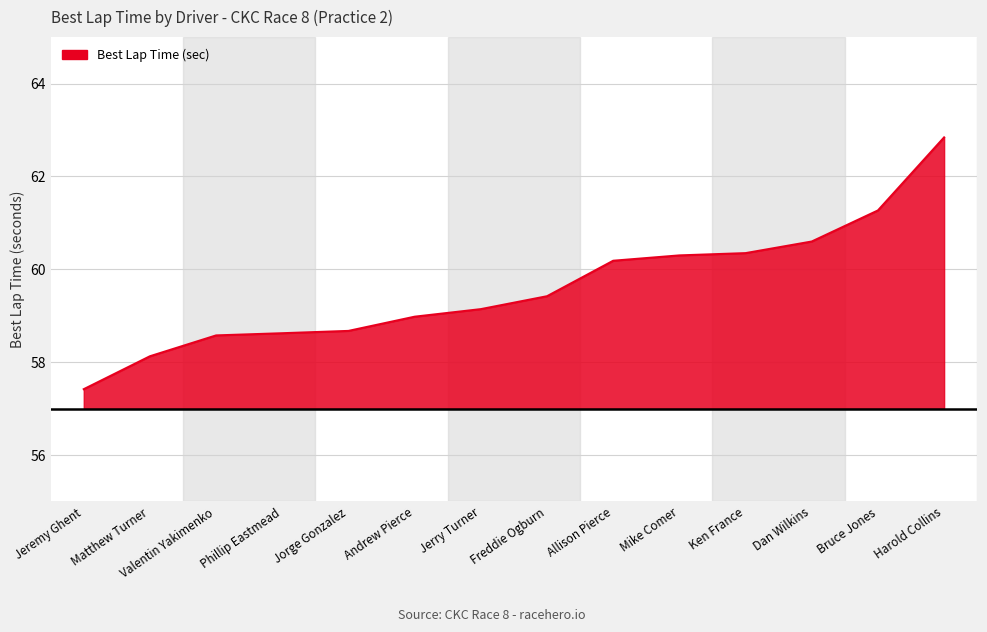

How many categories are shown in the chart?

14